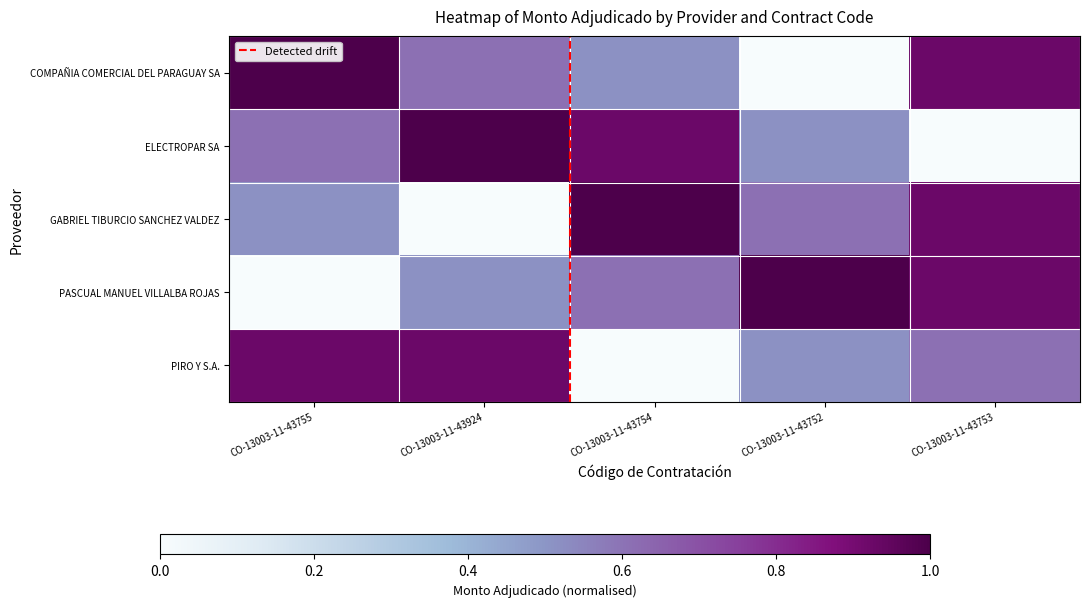

At CO-13003-11-43755, list the series in order from largest to smallest.

COMPAÑIA COMERCIAL DEL PARAGUAY SA, PIRO Y S.A., ELECTROPAR SA, GABRIEL TIBURCIO SANCHEZ VALDEZ, PASCUAL MANUEL VILLALBA ROJAS